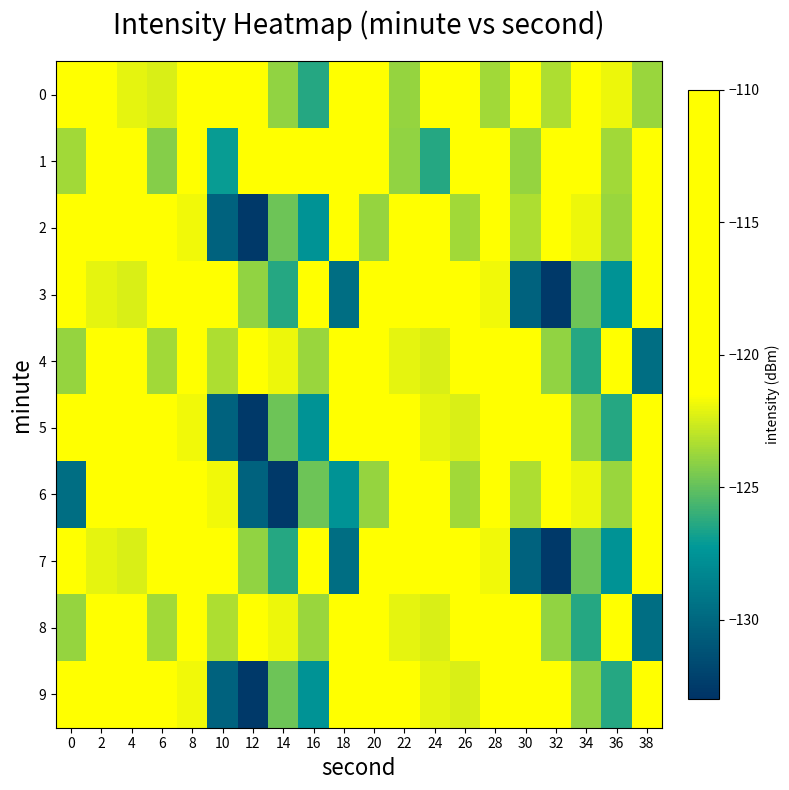

What is the maximum value shown in the chart?

-110.8